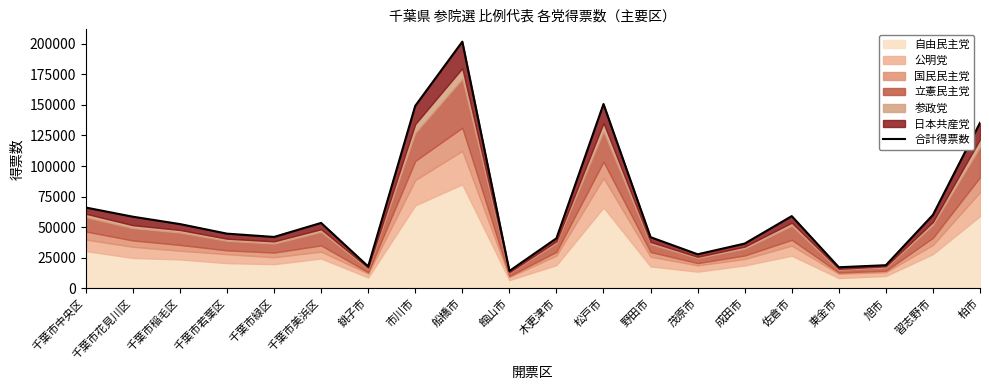

What position from the right is 東金市?

4